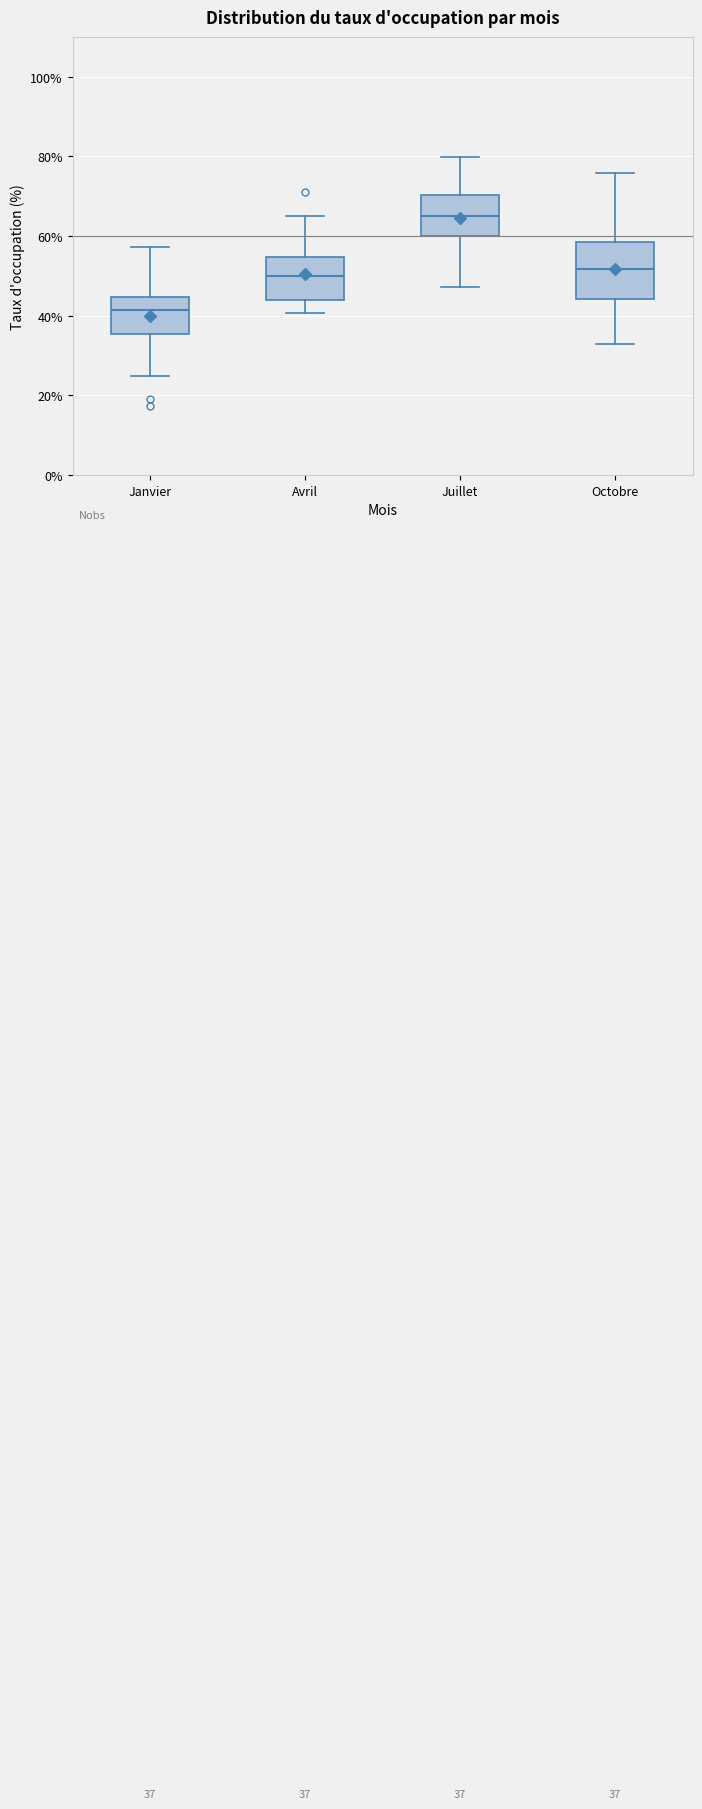

Which box's median line is the highest?

Juillet